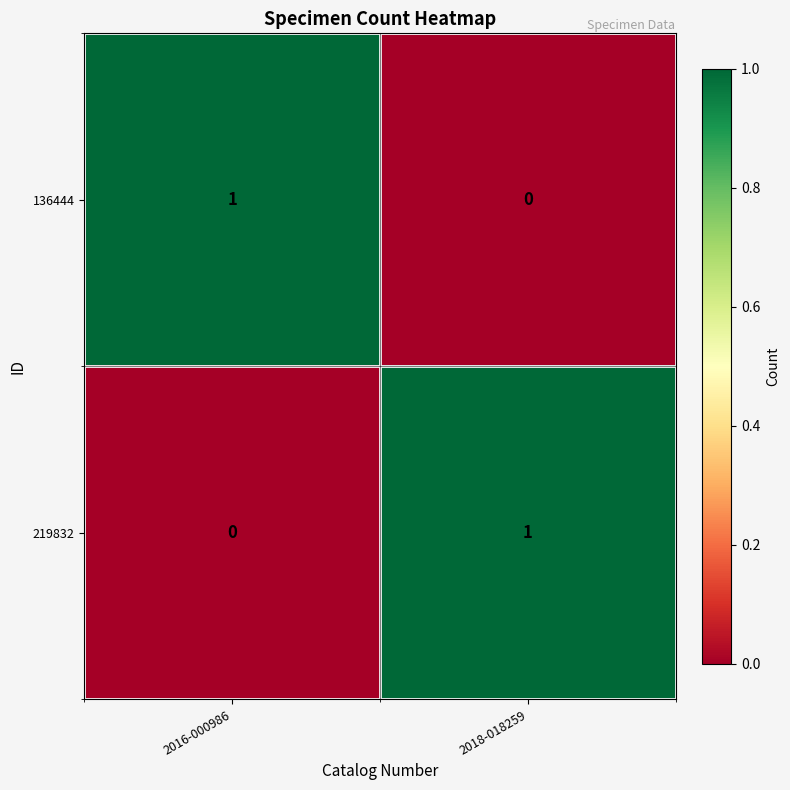

How many series are shown in this chart?

2